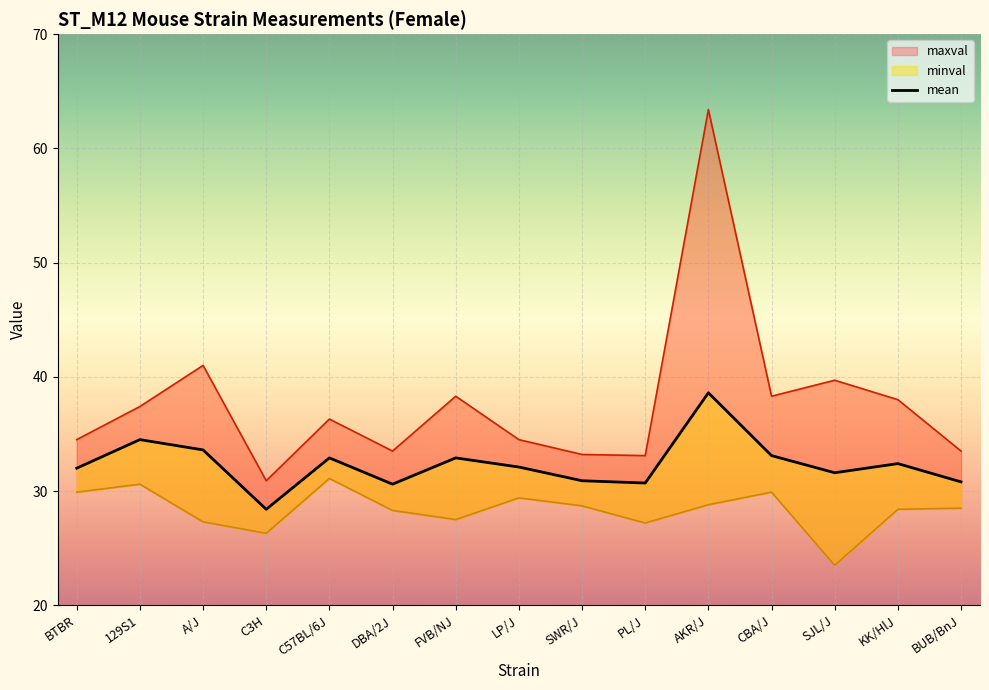

How many values in the mean series are below 32?

6